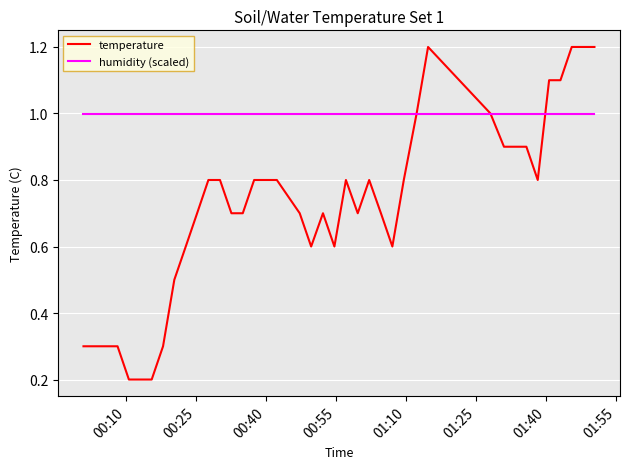

What is the lowest value of the humidity (scaled) series?

1.0